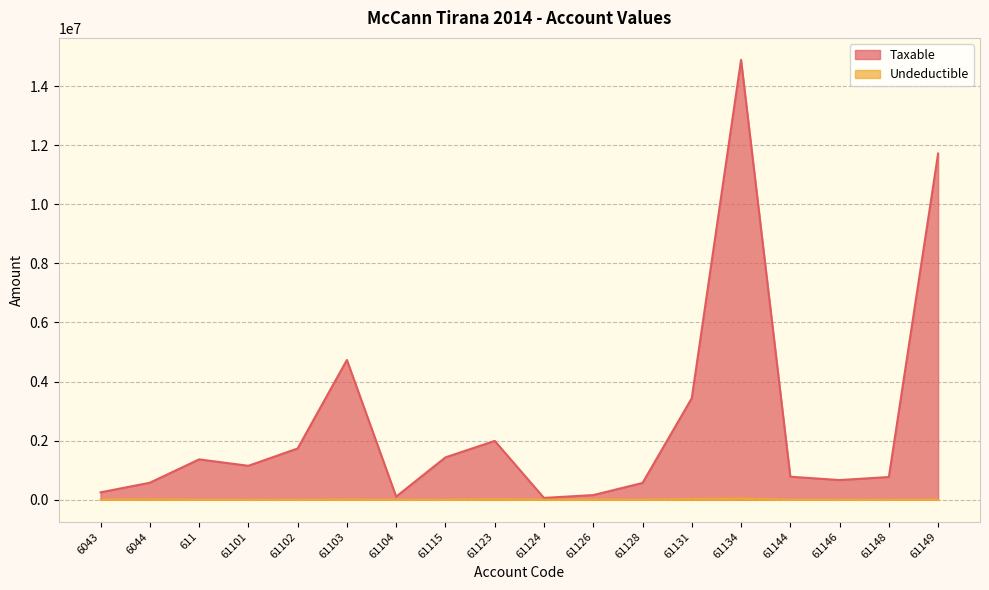

How many series are shown in this chart?

2